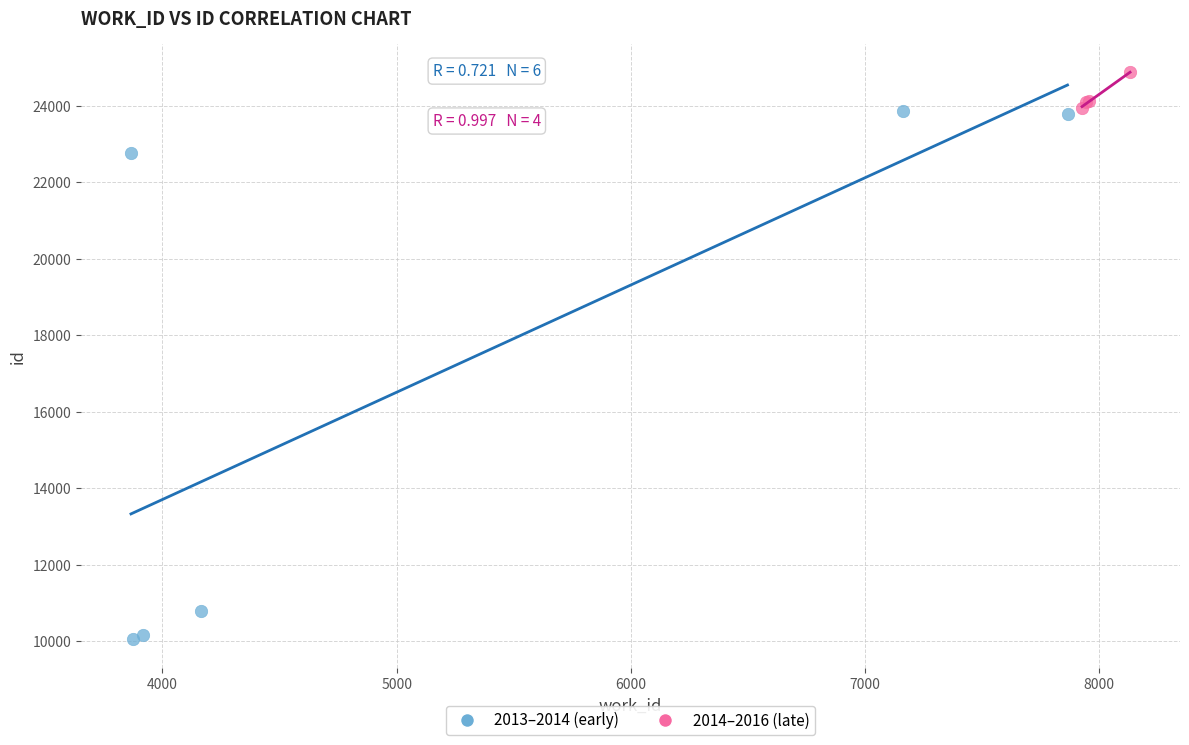

Which series has the widest spread of Y values?

2013–2014 (early)